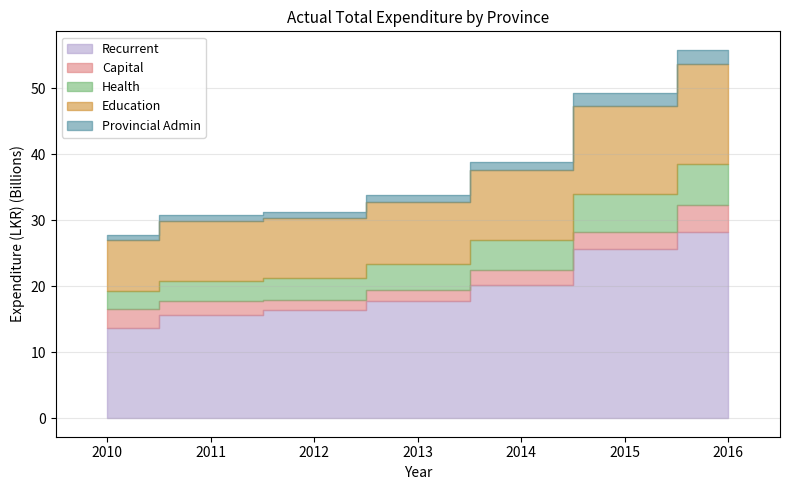

True or false: Provincial Admin and Health cross at least once.

False